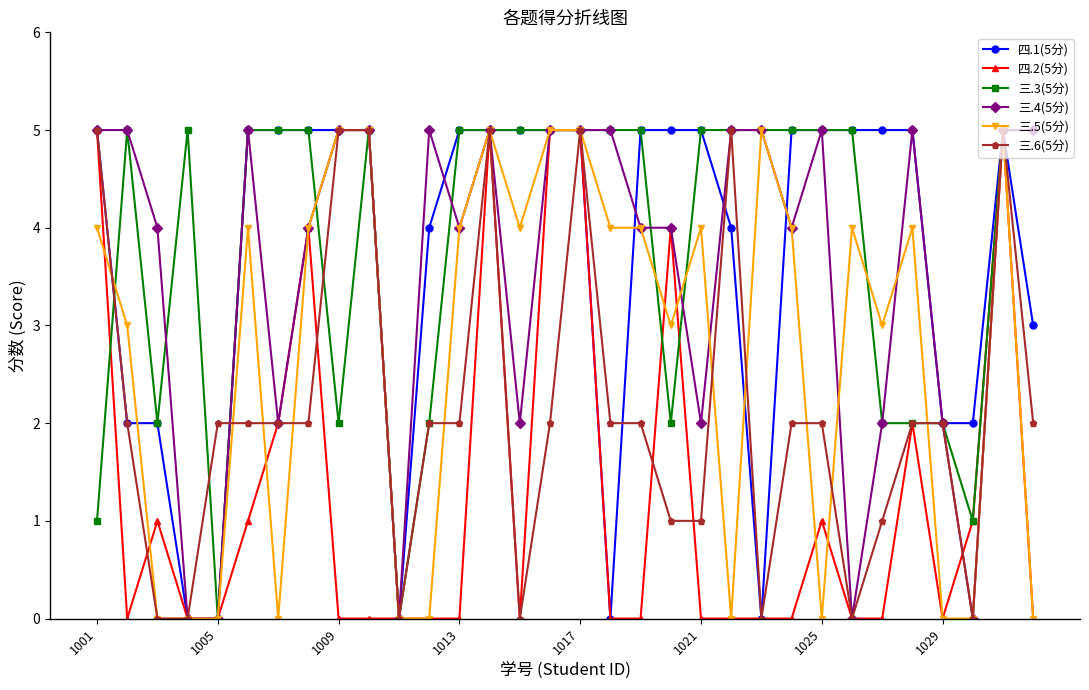

What is the value of the 三.5(5分) point at the 9th from the left?

5